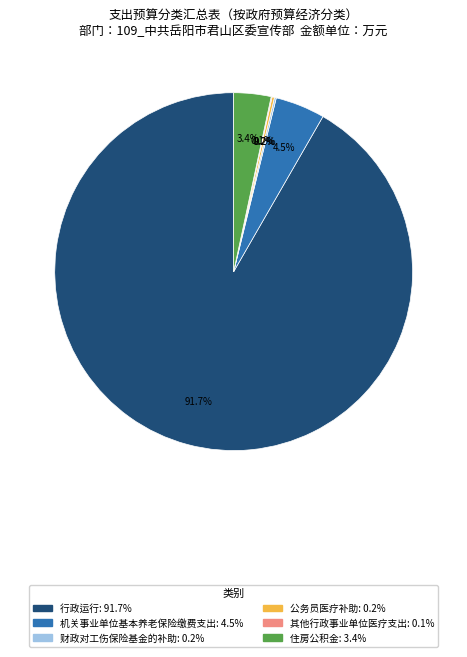

Which category has the biggest portion of the pie?

行政运行